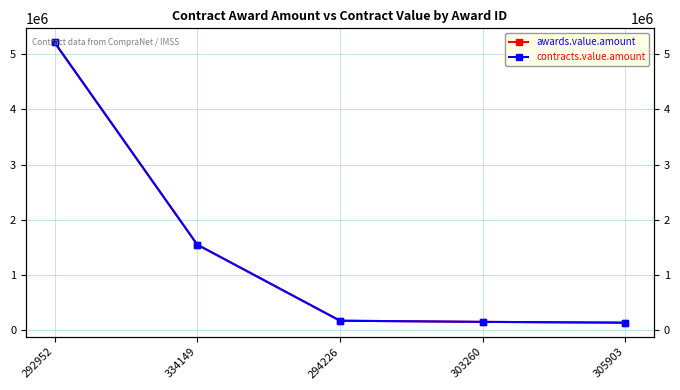

Which series has the widest spread of values?

awards.value.amount